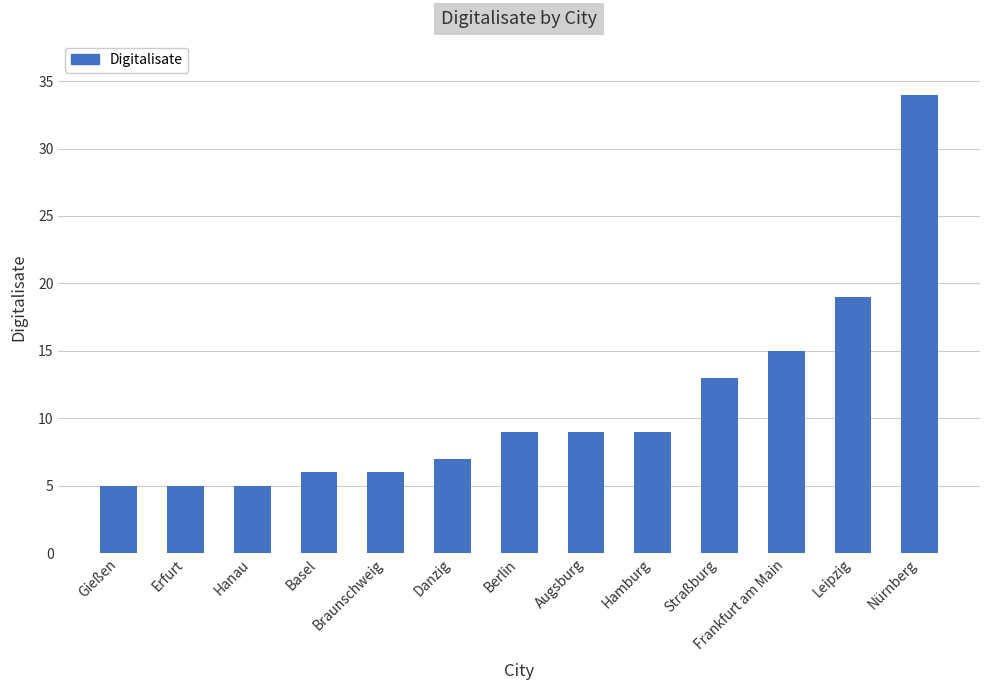

What is the change in value from Basel to Hamburg?

+3